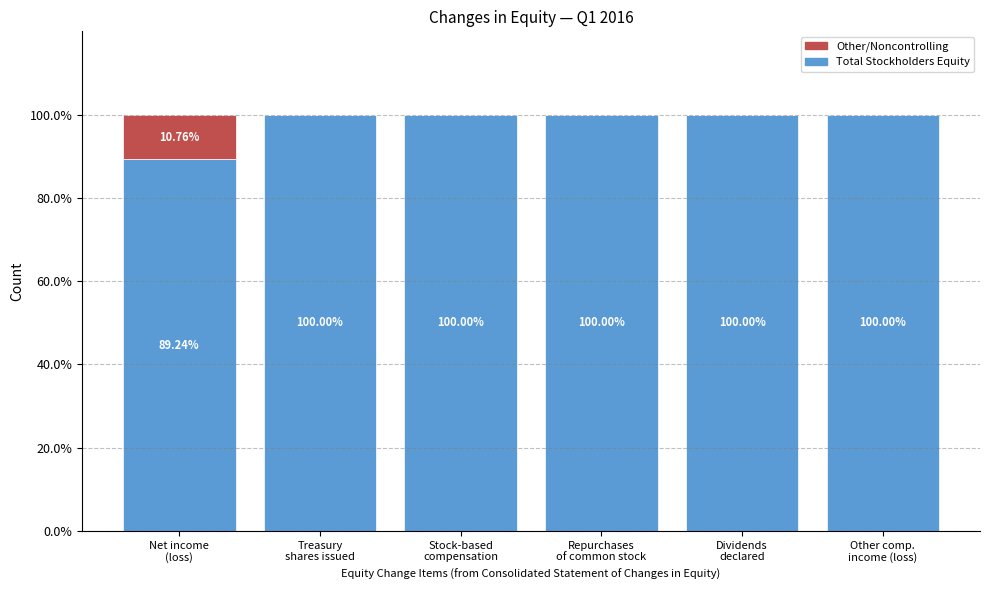

What are all the series names shown in the legend?

Other/Noncontrolling, Total Stockholders Equity